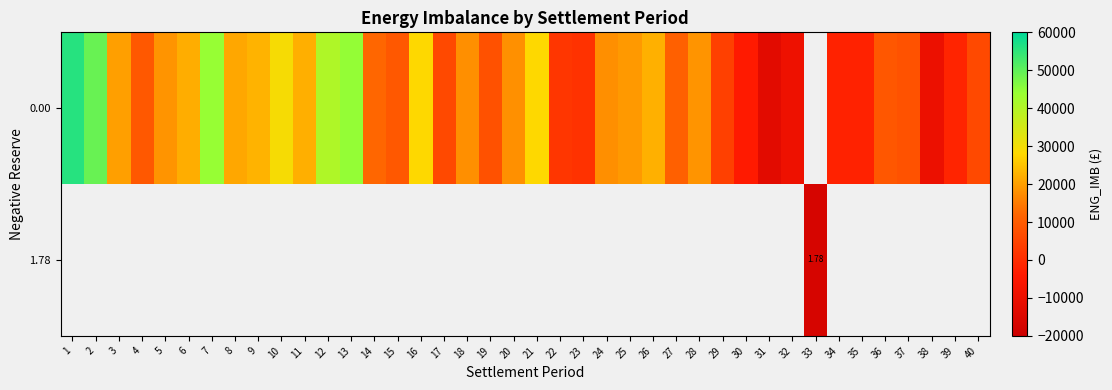

Rank the series by their maximum value, from highest to lowest.

0.00, 1.78